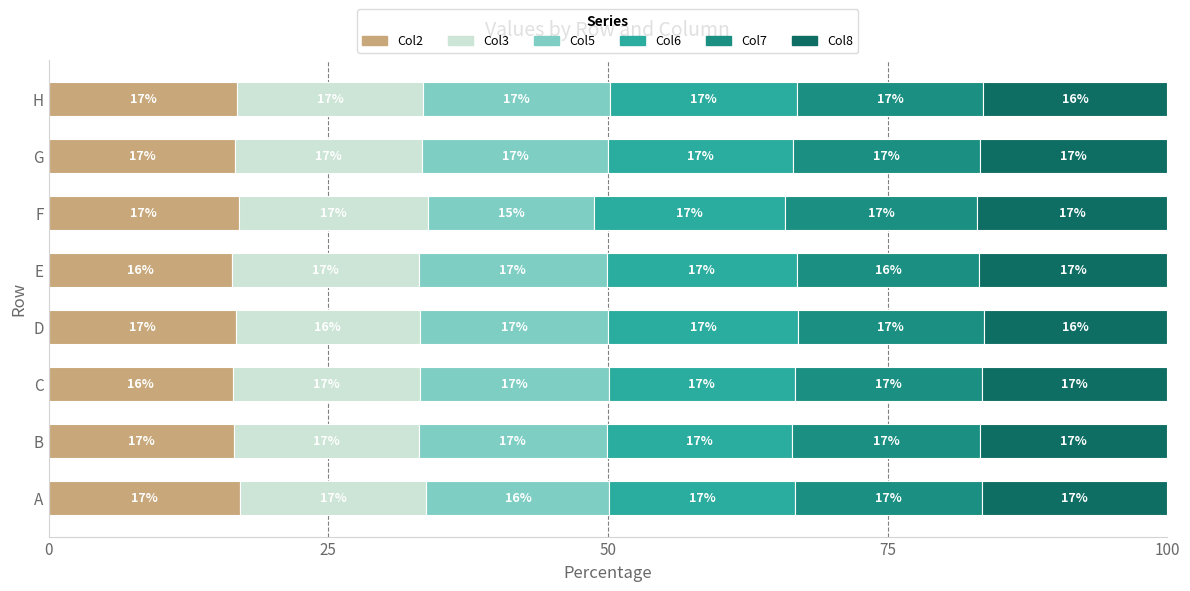

What is the approximate value of Col2 at B?

16.5